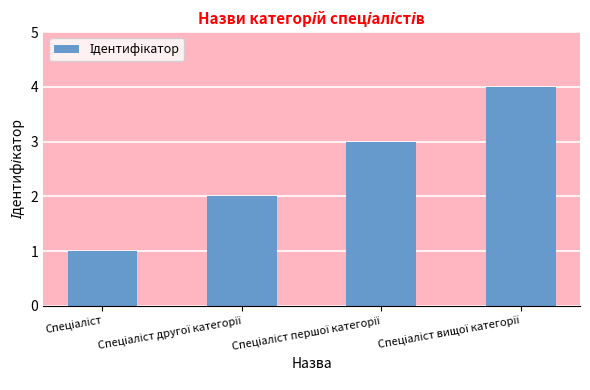

How many data points are less than 3?

2